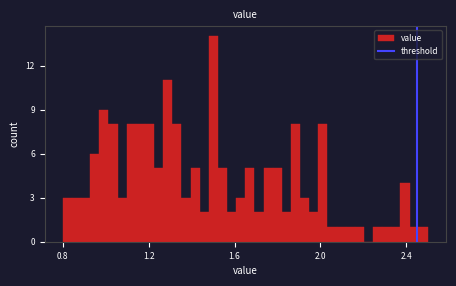

Around what value on the x-axis is the tallest bar? Give the approximate position of its centre, as read against the axis.

1.50